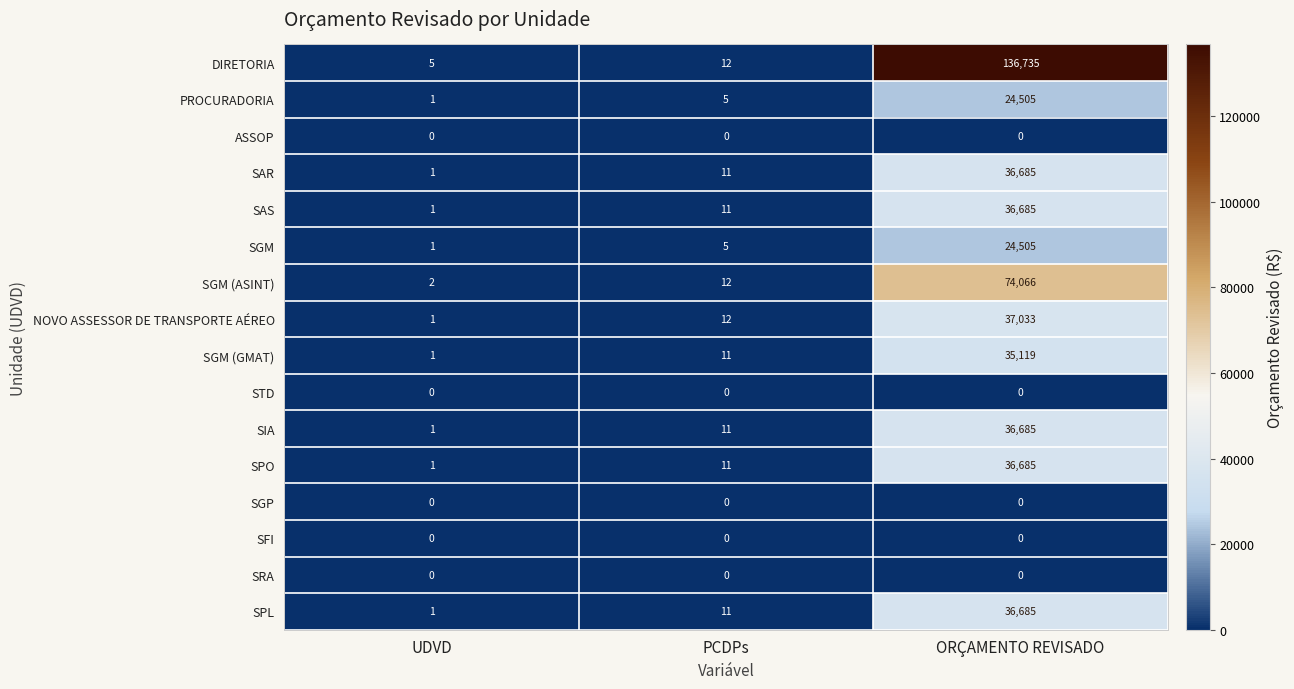

What is the difference between the second highest and minimum values in the PROCURADORIA series?

4